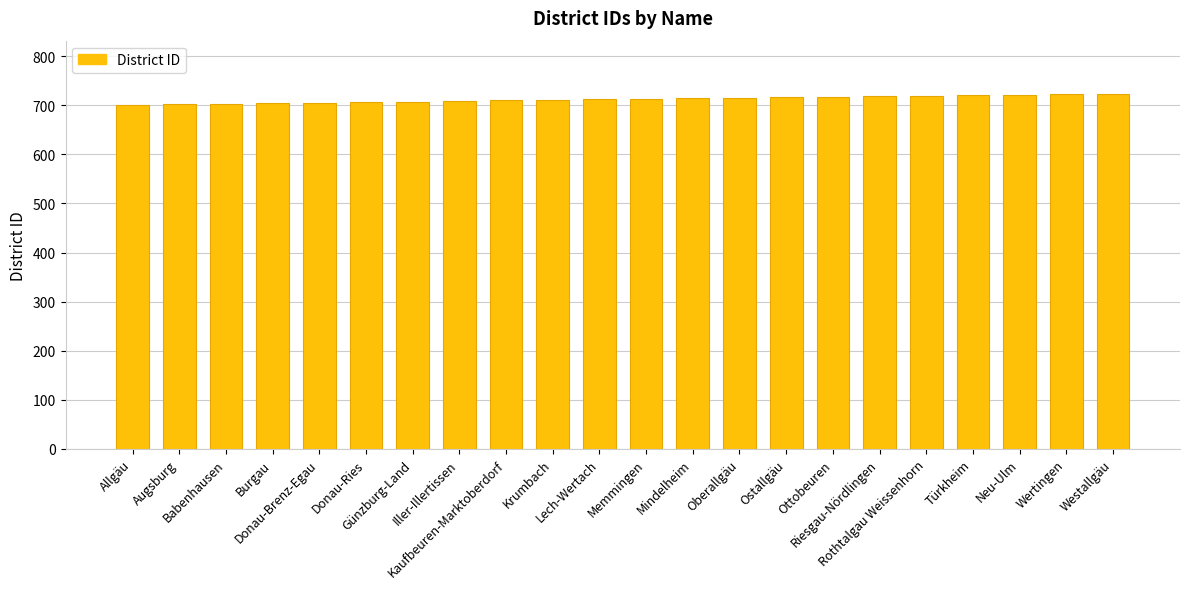

The chart shows a value of 170 at Riesgau-Nördlingen. True or false?

False